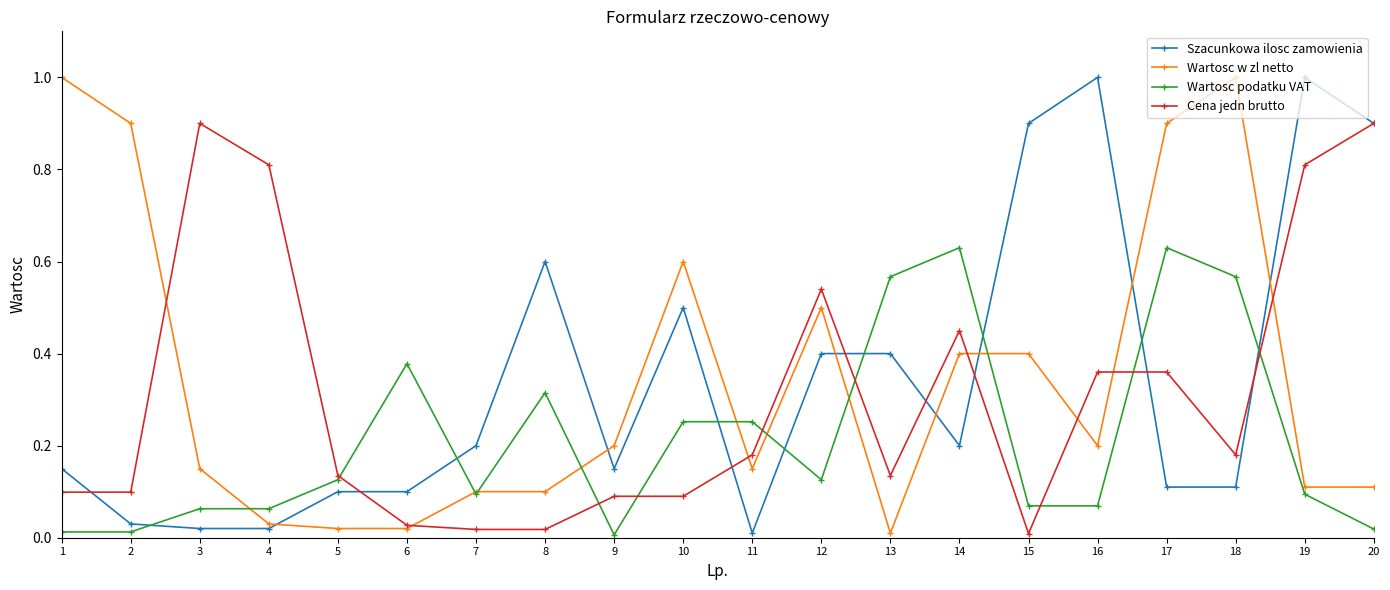

True or false: Wartosc w zl netto has a value of 0.1 at 11.

True